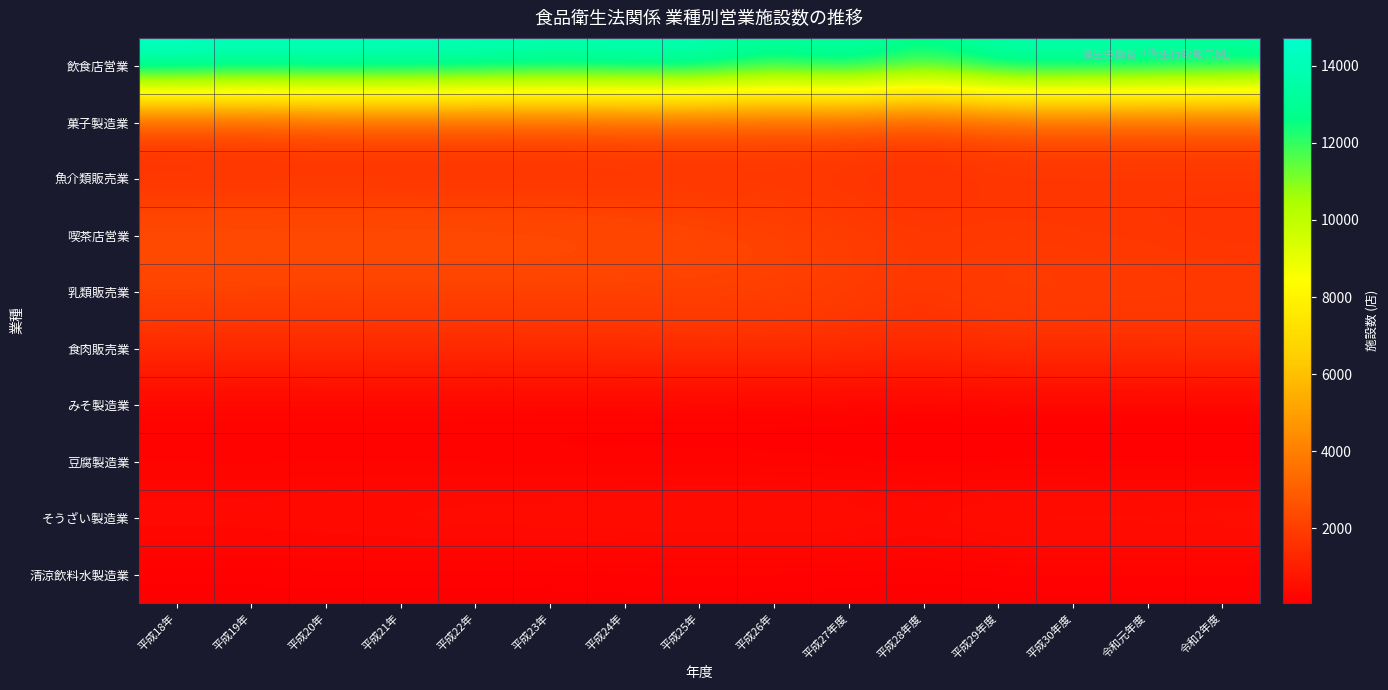

List the series in order of their peak value, lowest first.

清涼飲料水製造業, みそ製造業, 豆腐製造業, そうざい製造業, 食肉販売業, 魚介類販売業, 乳類販売業, 菓子製造業, 喫茶店営業, 飲食店営業